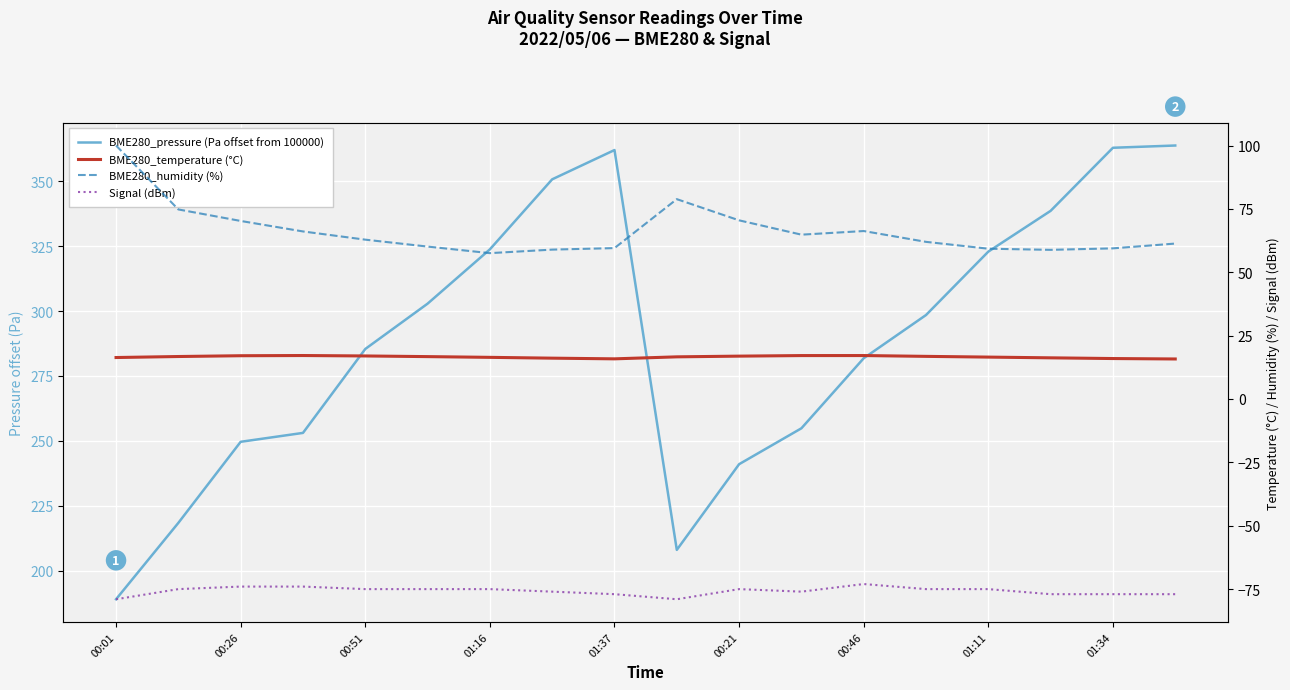

True or false: BME280_temperature (°C) and BME280_pressure (Pa offset from 100000) intersect in this chart.

False